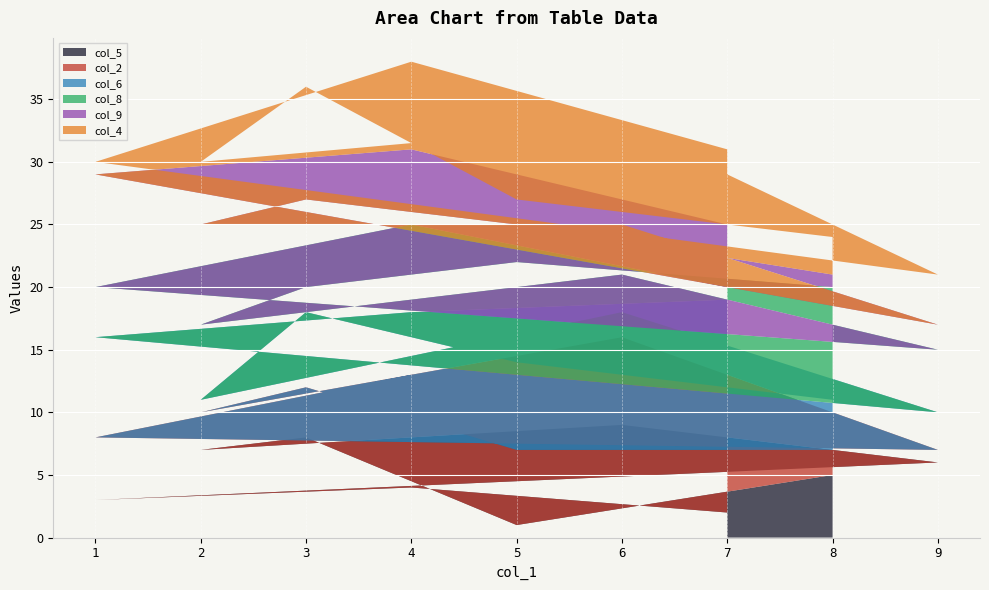

Reading right to left, transcribe all the data shown in this chart.

col_5: 7=2	4=4	1=3	9=6	6=9	2=7	3=8	5=1	8=5
col_2: 7=8	4=9	1=5	9=1	6=7	2=3	3=4	5=6	8=2
col_6: 7=9	4=5	1=8	9=3	6=2	2=1	3=6	5=7	8=4
col_8: 7=1	4=7	1=4	9=5	6=3	2=6	3=2	5=8	8=9
col_9: 7=5	4=6	1=9	9=2	6=4	2=8	3=7	5=3	8=1
col_4: 7=6	4=7	1=1	9=4	6=8	2=5	3=9	5=2	8=3